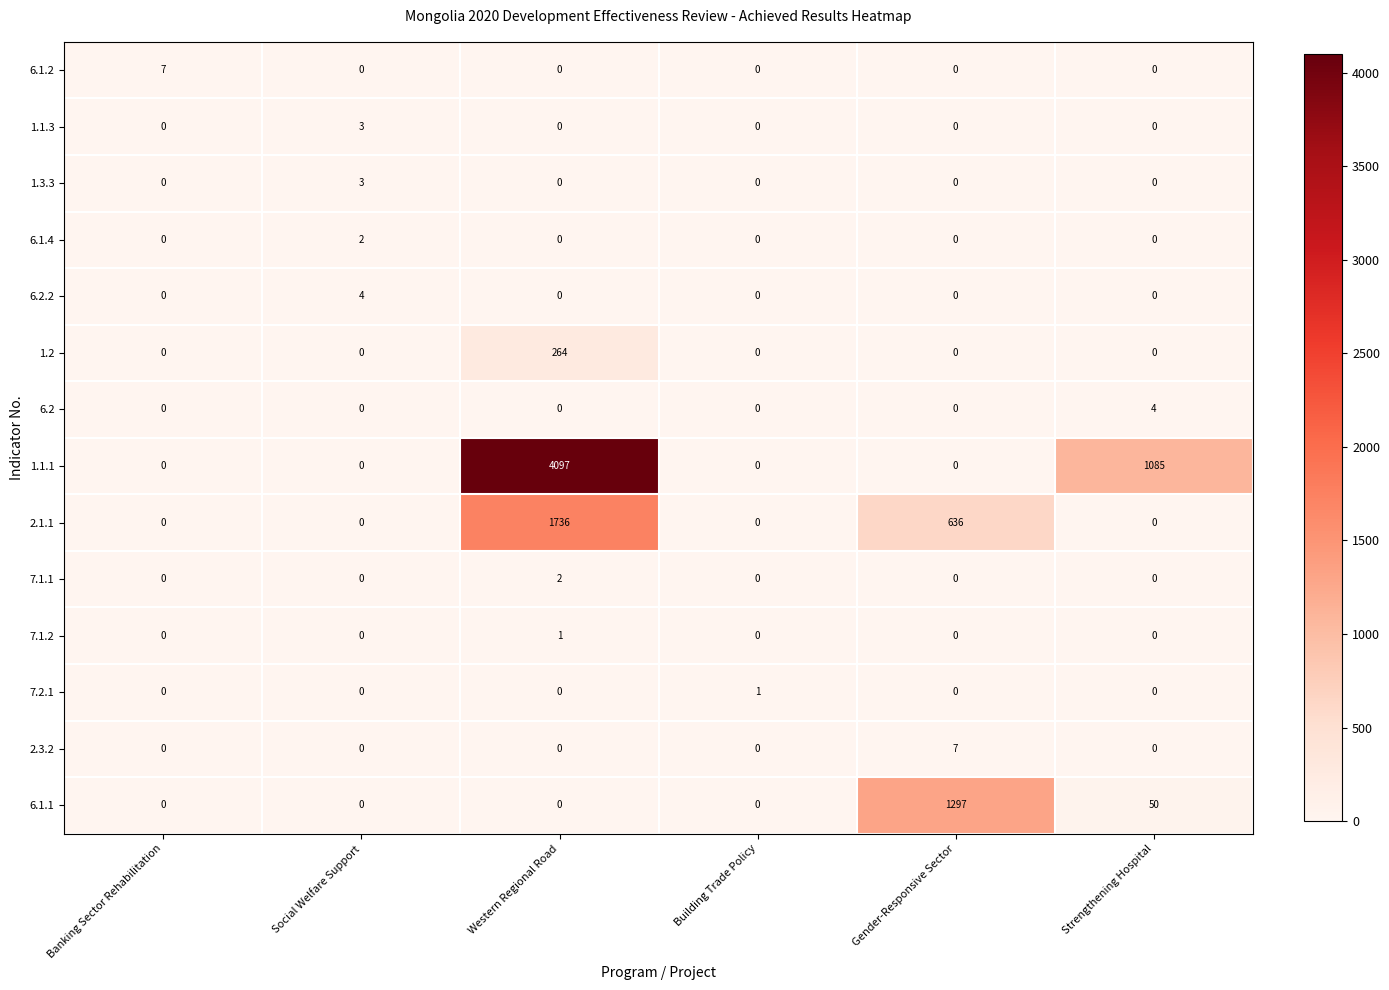

What is the sum of all 1.1.1 values?

5182